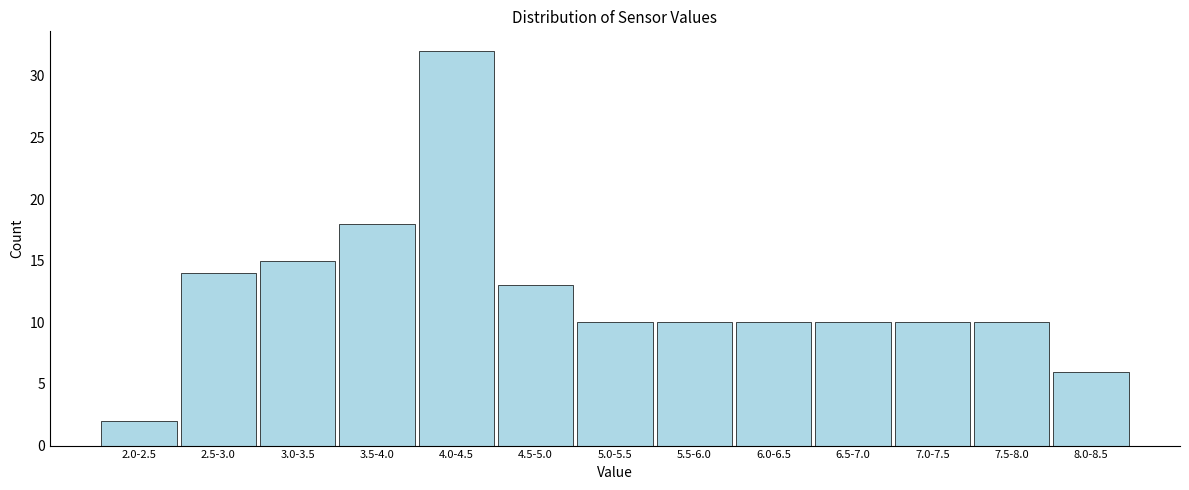

Reading left to right, extract all data points from this chart.

2	14	15	18	32	13	10	10	10	10	10	10	6